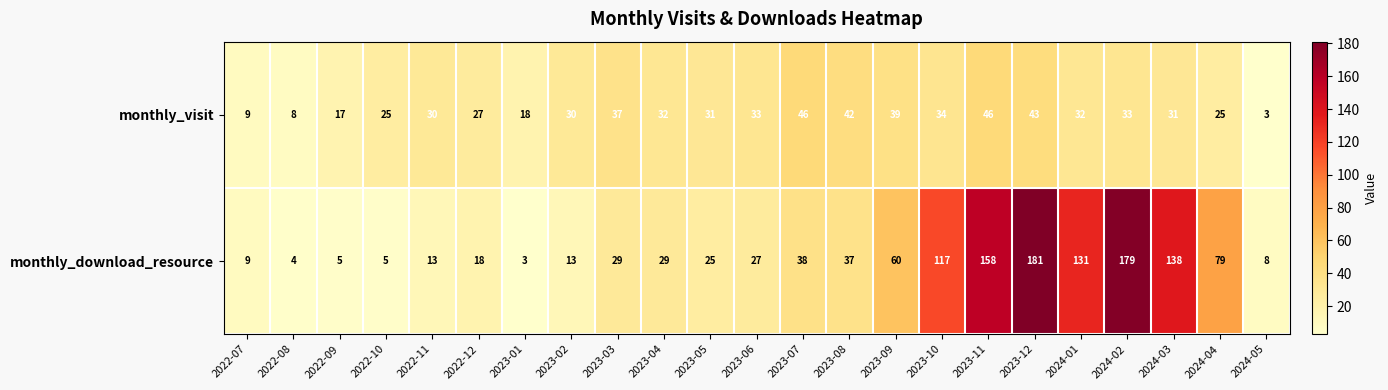

At which label does monthly_visit first exceed 31?

2023-03